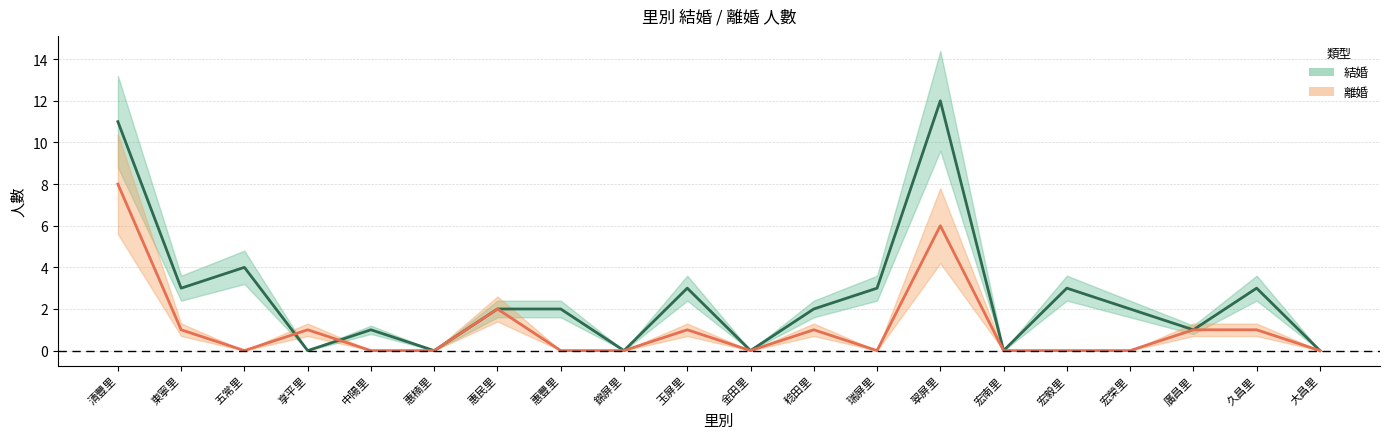

What is the difference between the second highest and minimum values in the 離婚 series?

6